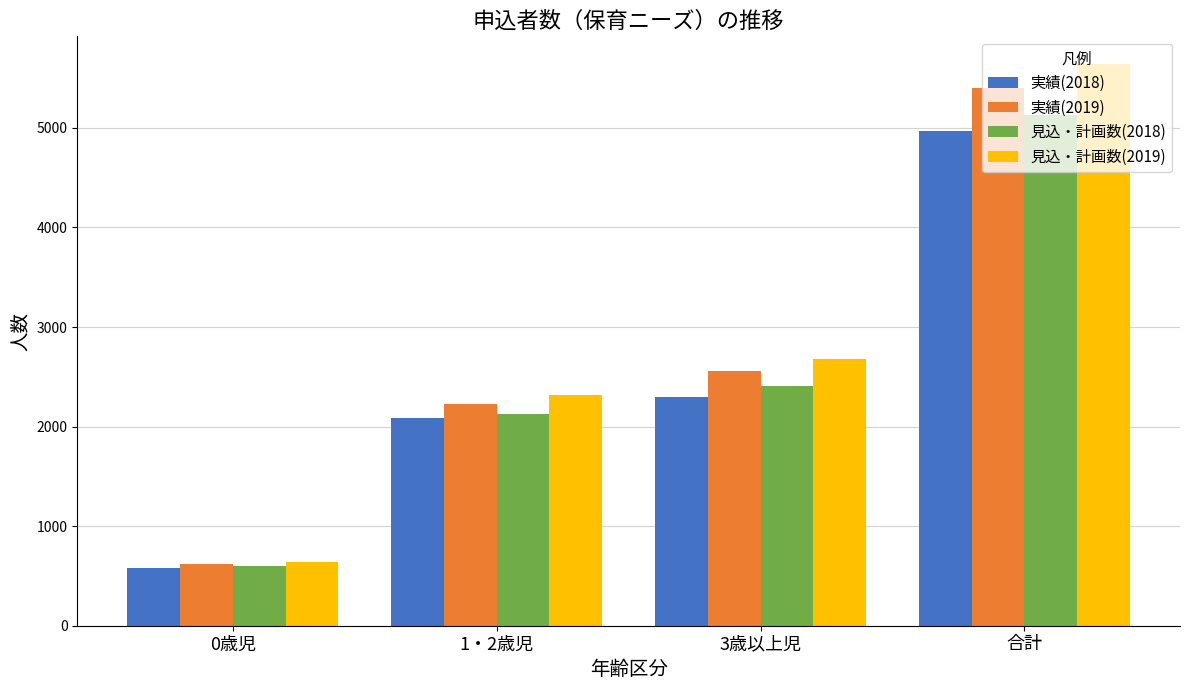

At which label does 実績(2018) reach its minimum?

0歳児